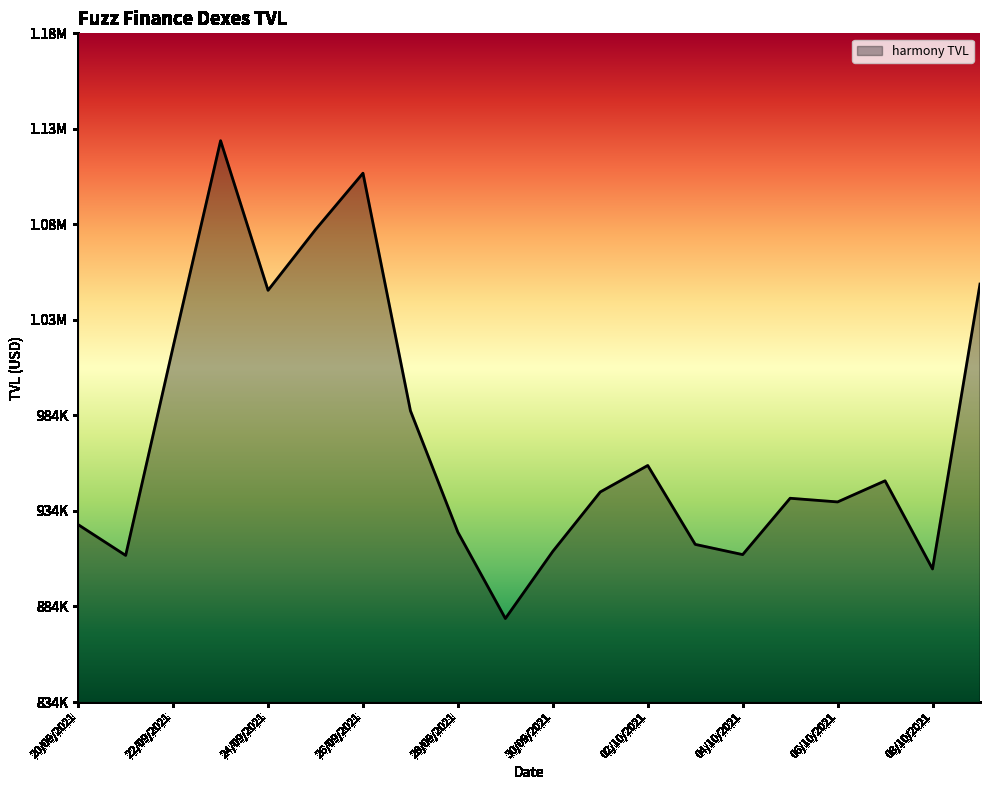

Does the chart display data point markers on the line(s)?

No